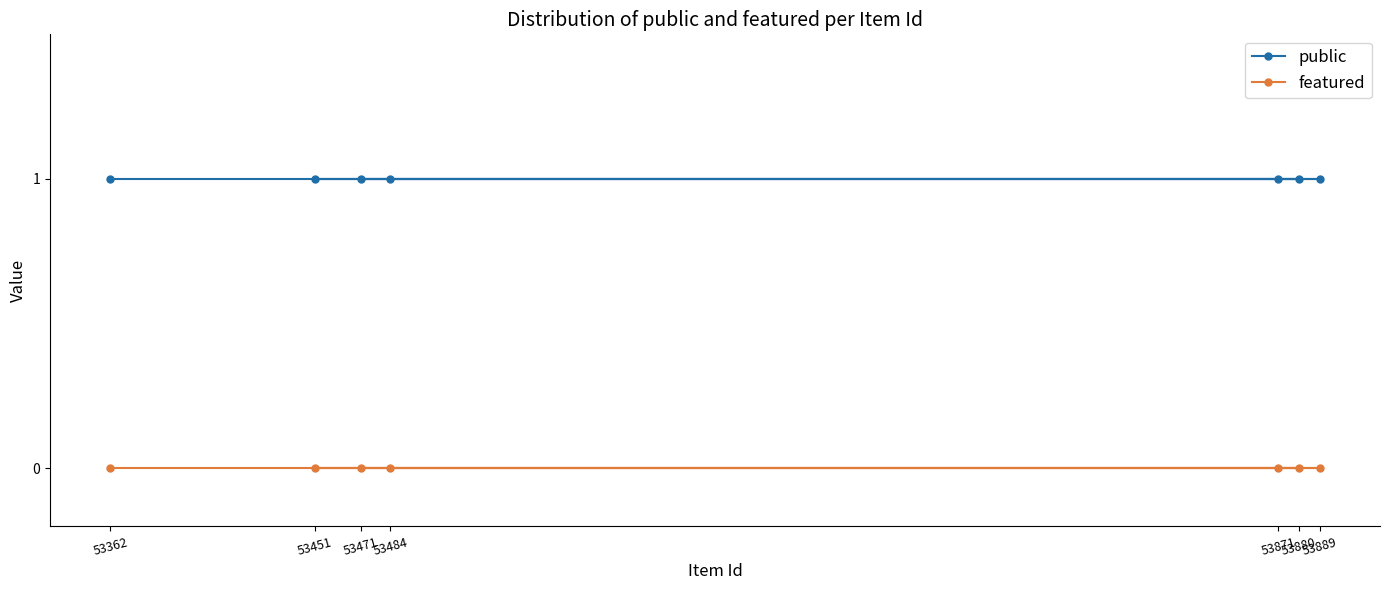

Which series changed the most between 53362 and 53484?

public